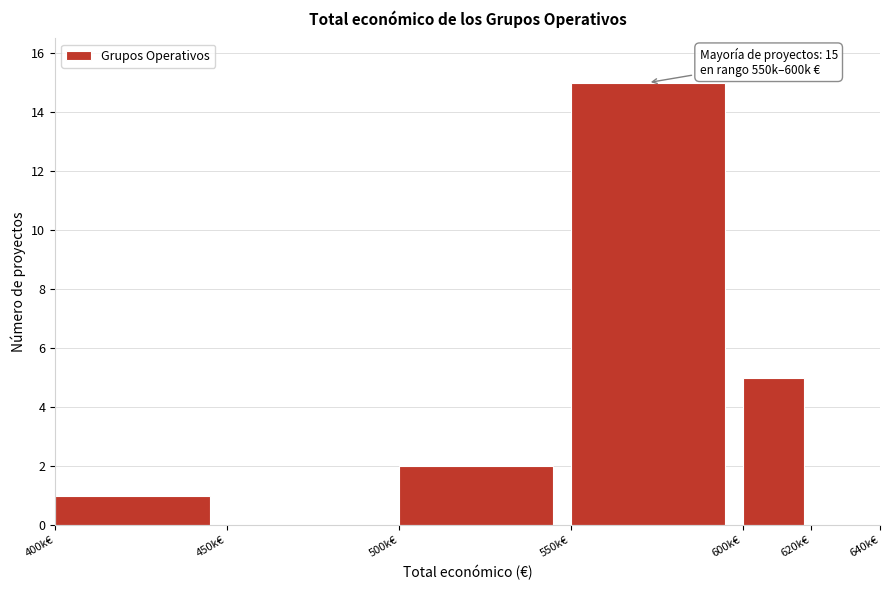

Reading left to right, what are all the values shown in this chart?

400k€=1	450k€=0	500k€=2	550k€=15	600k€=5	620k€=0